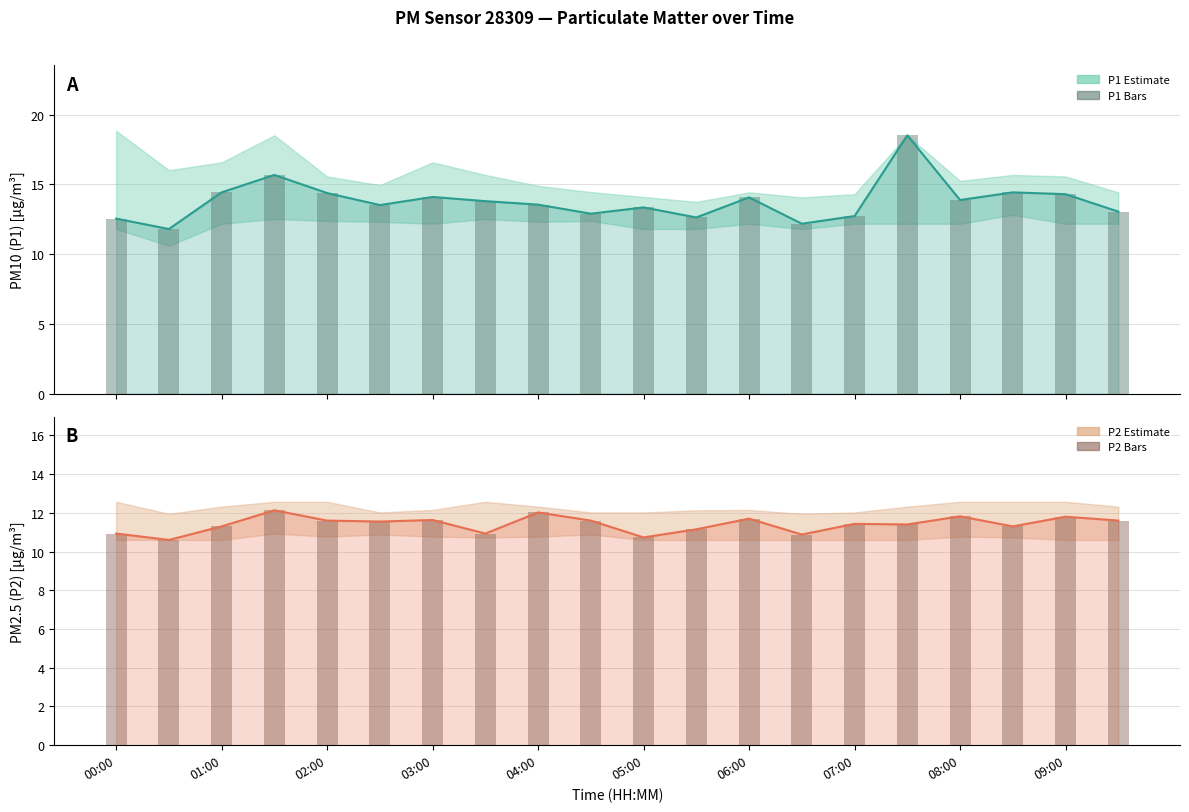

Is the value of P2 (PM2.5) at 09:00 greater than the value of P1 (PM10) at 01:00?

No